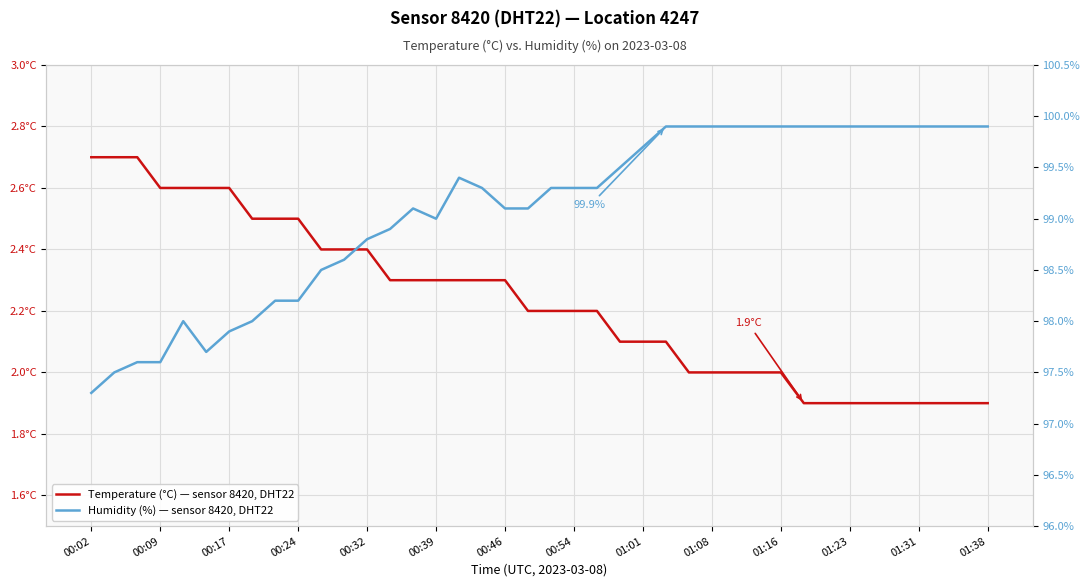

What is the smallest value displayed?

1.9